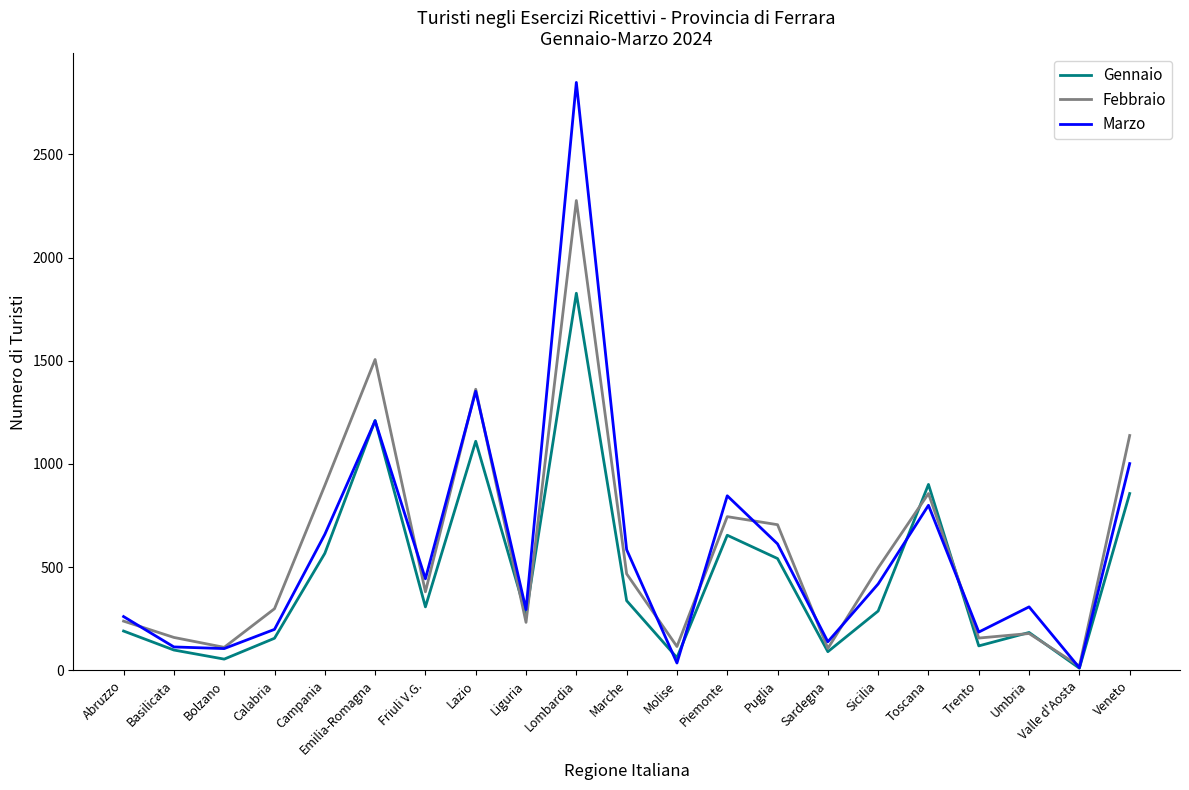

True or false: Febbraio has a value of 1581 at Campania.

False